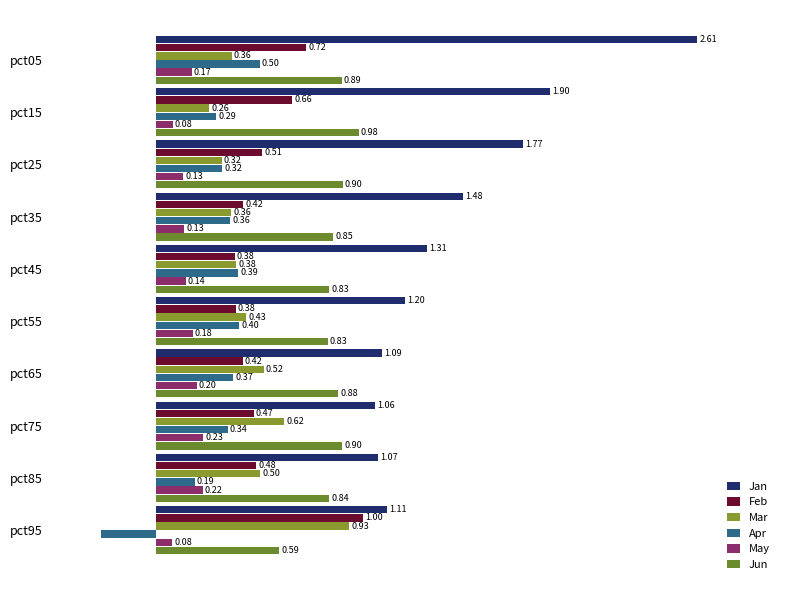

What is the difference between the second highest and minimum values in the May series?

0.1